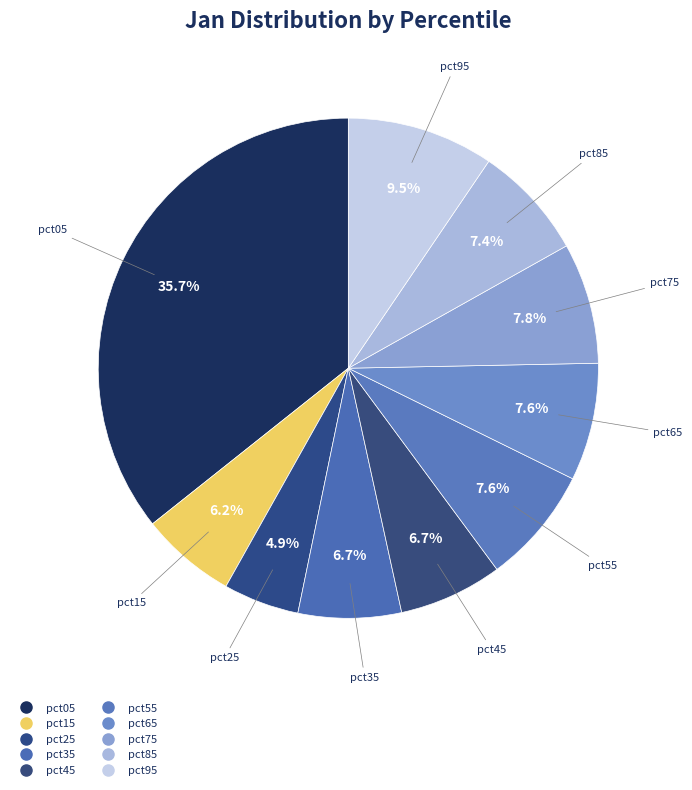

How much of the chart is everything except pct65?

92.4%